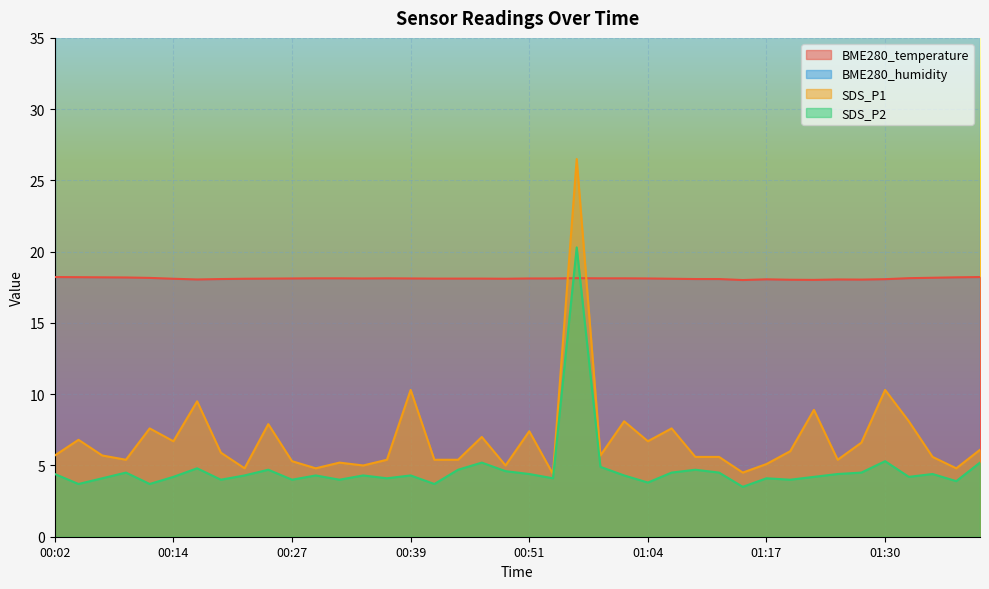

Where is the first local maximum for BME280_temperature?

00:37